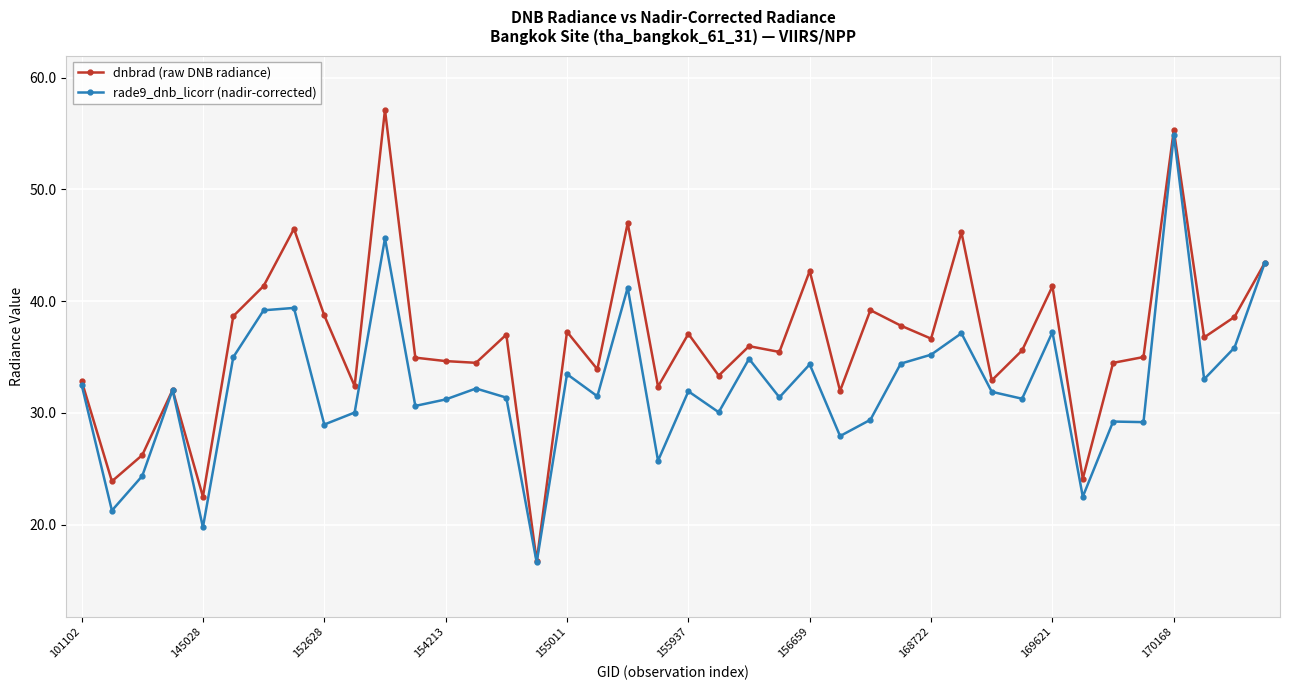

In dnbrad (raw DNB radiance), how many points are lower than both neighbors (excluding endpoints)?

14